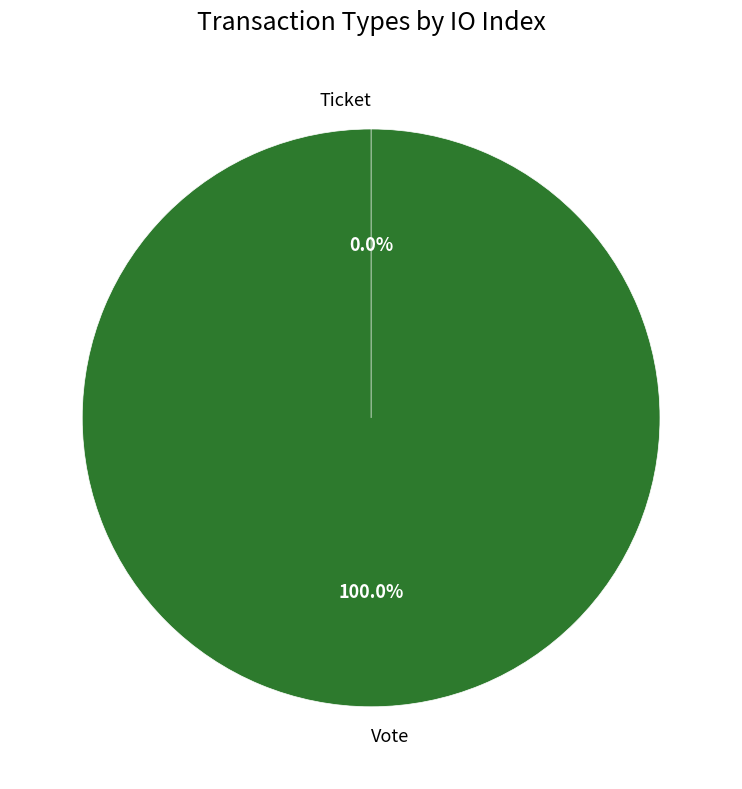

Count the number of slices in the pie.

2